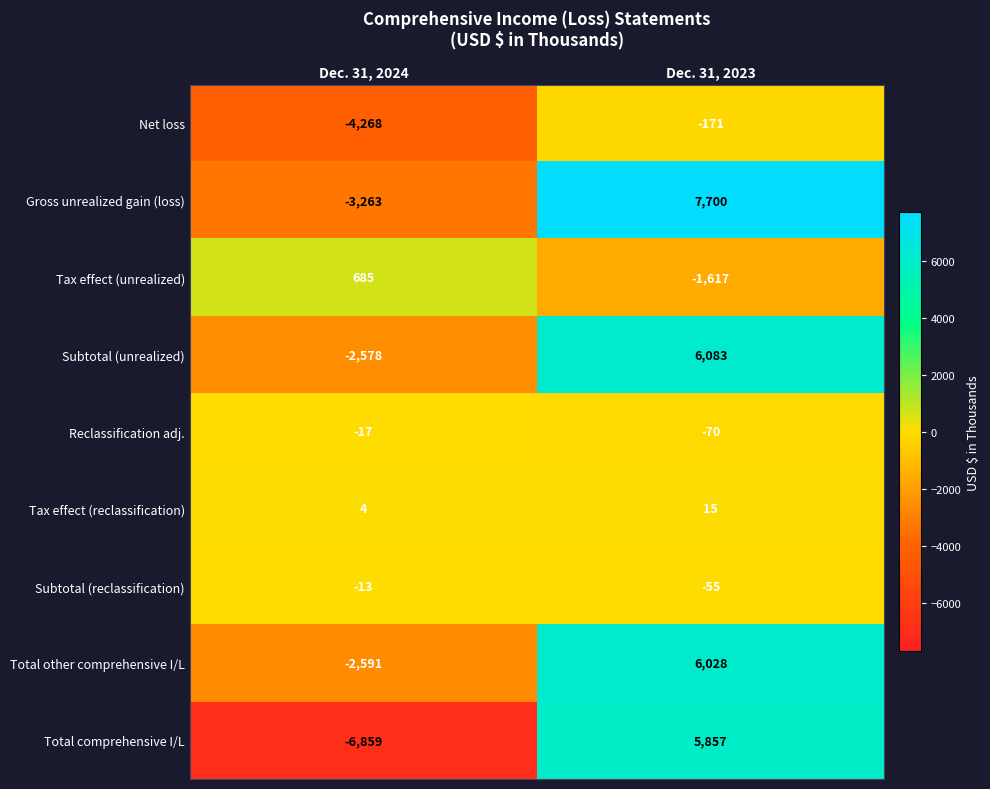

What is the total value across all series at Dec. 31, 2023?

23770